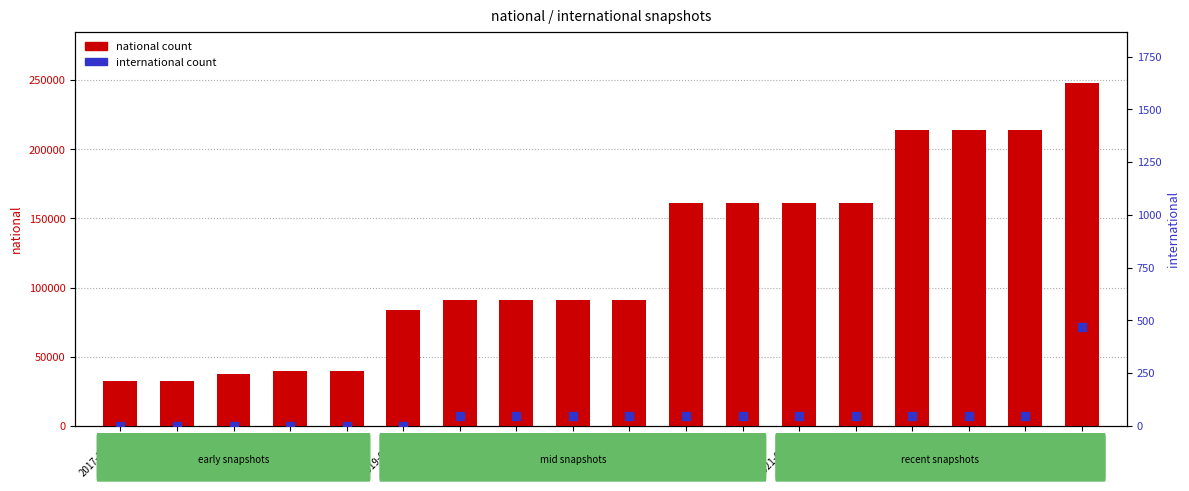

What are all the series names shown in the legend?

national, international